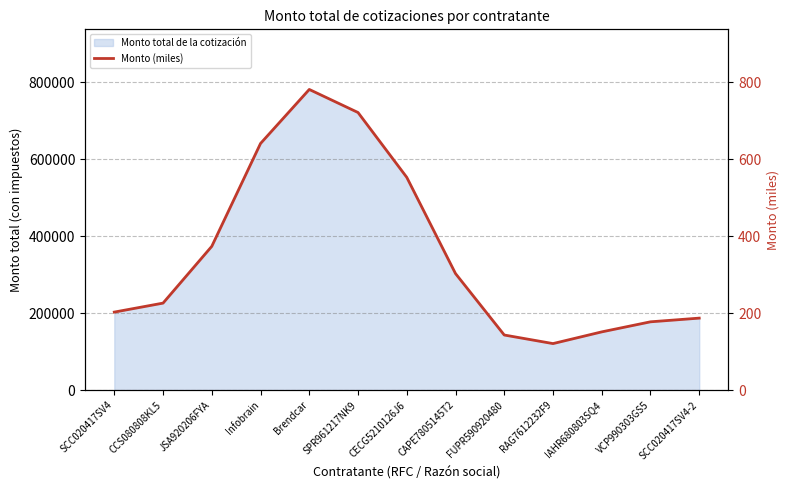

The value at CAPE7805145T2 is 302.7. True or false?

True